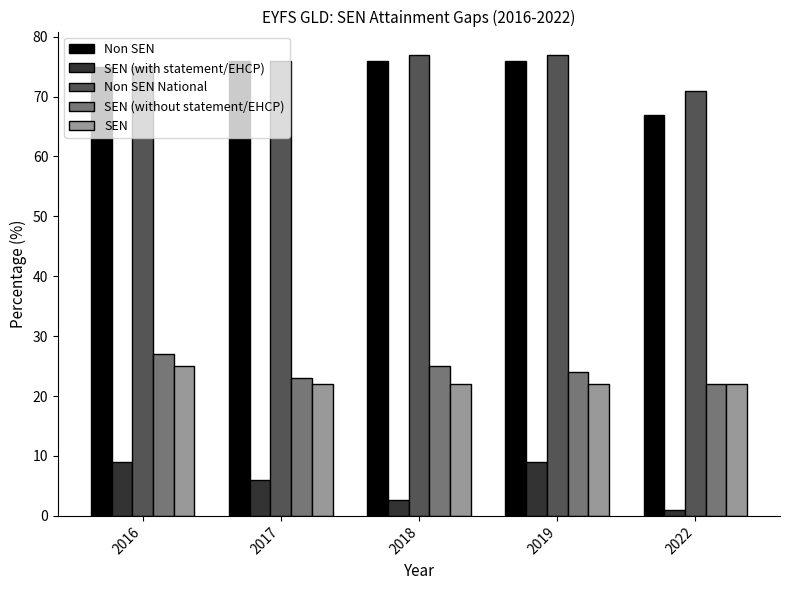

What is the greatest value displayed?

77.0